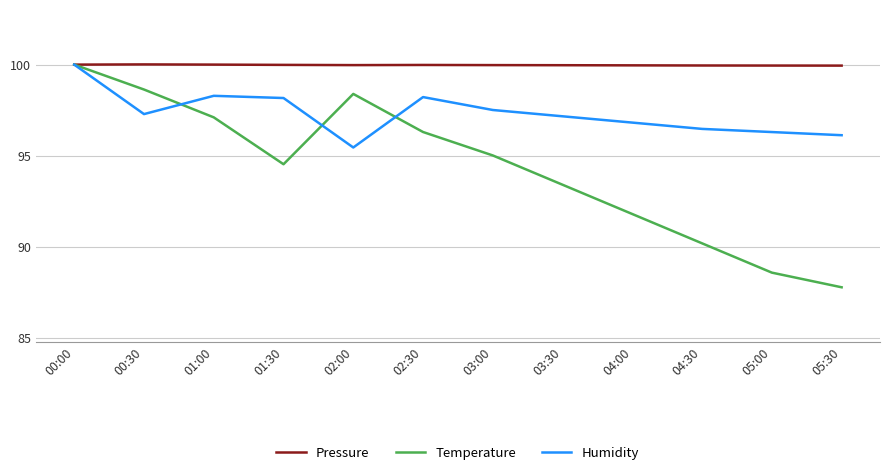

Is the value of Temperature at 04:30 greater than the value of Pressure at 02:00?

No